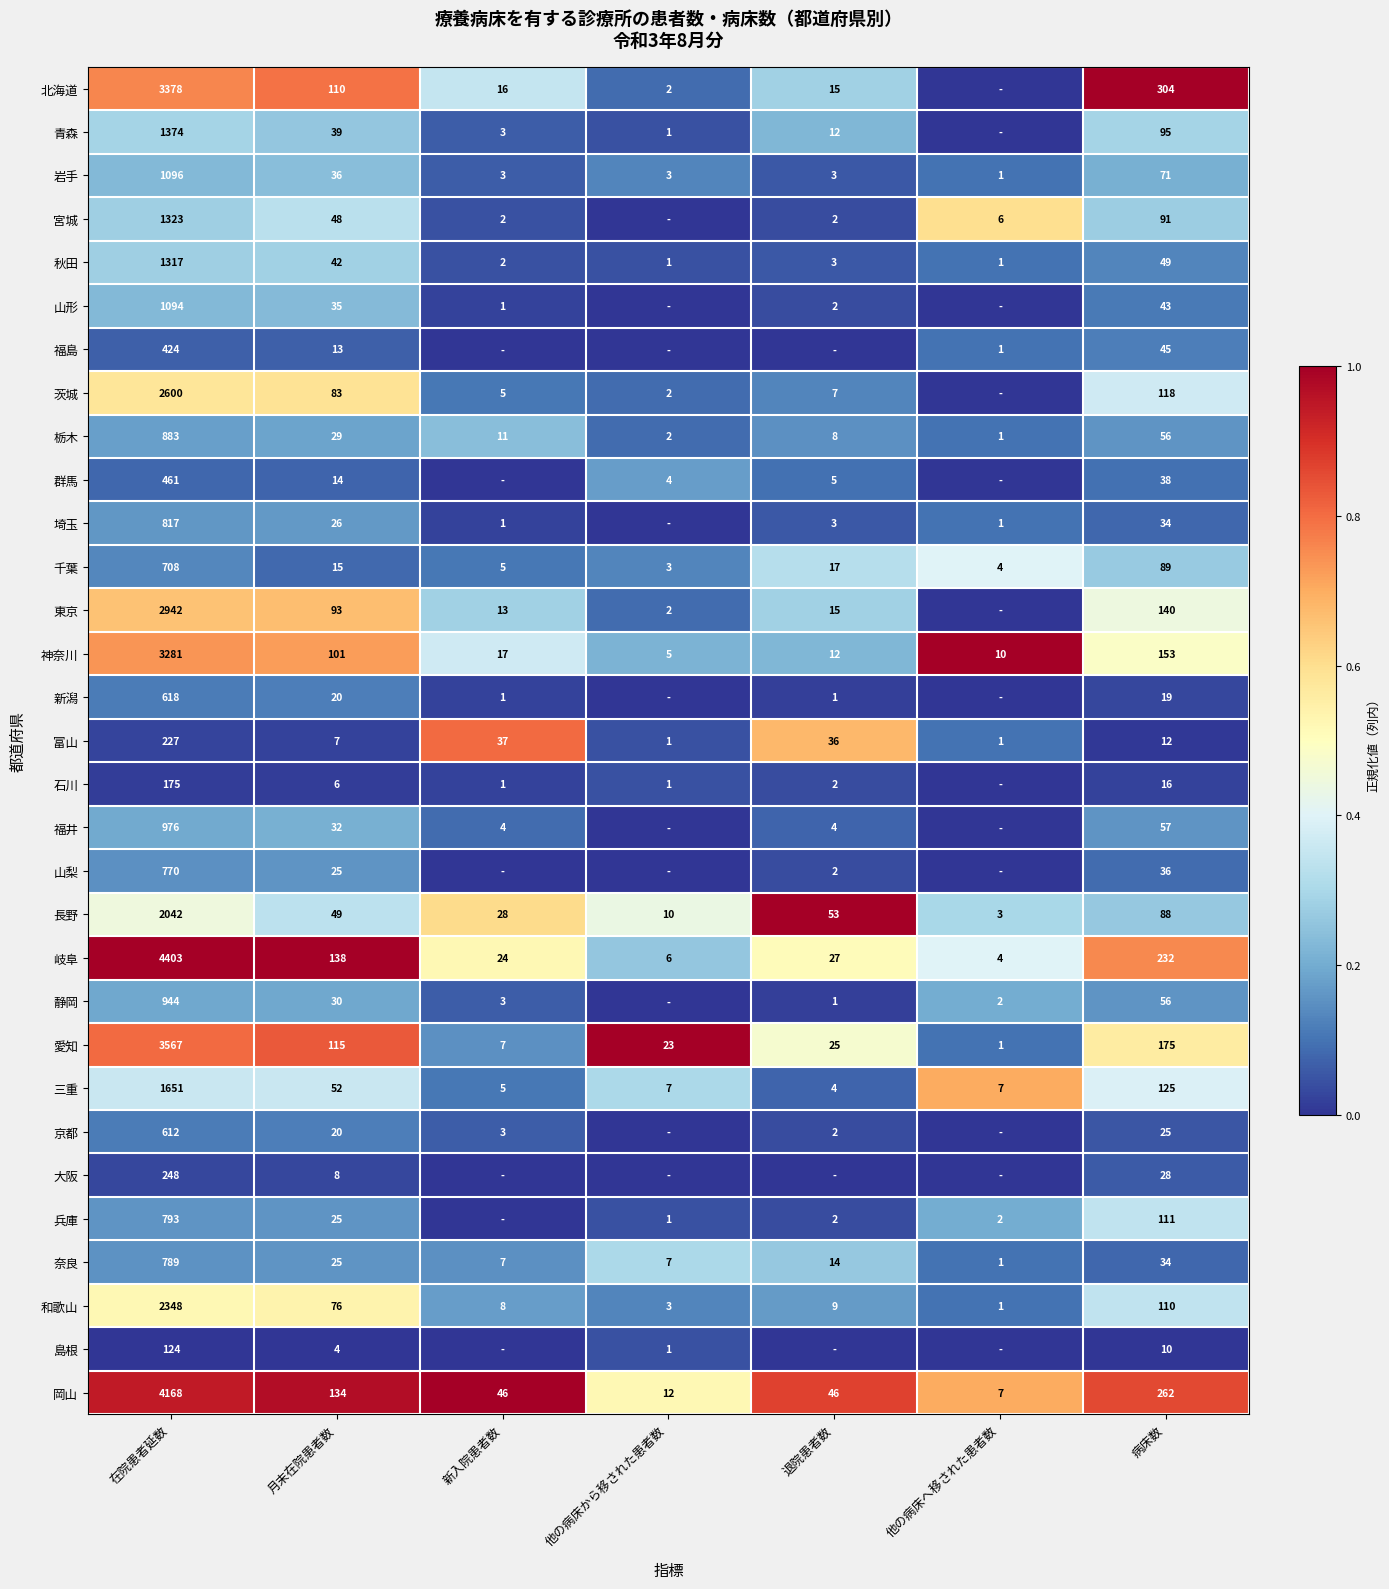

Which has a higher value, 他の病床へ移された患者数 or 他の病床から移された患者数?

他の病床から移された患者数